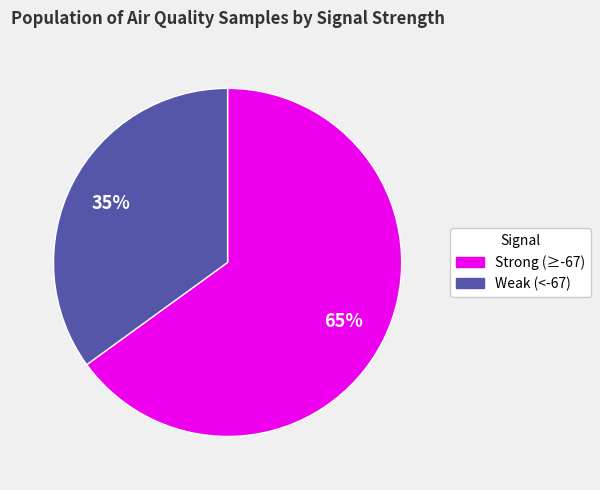

Does any single category account for the majority?

Yes